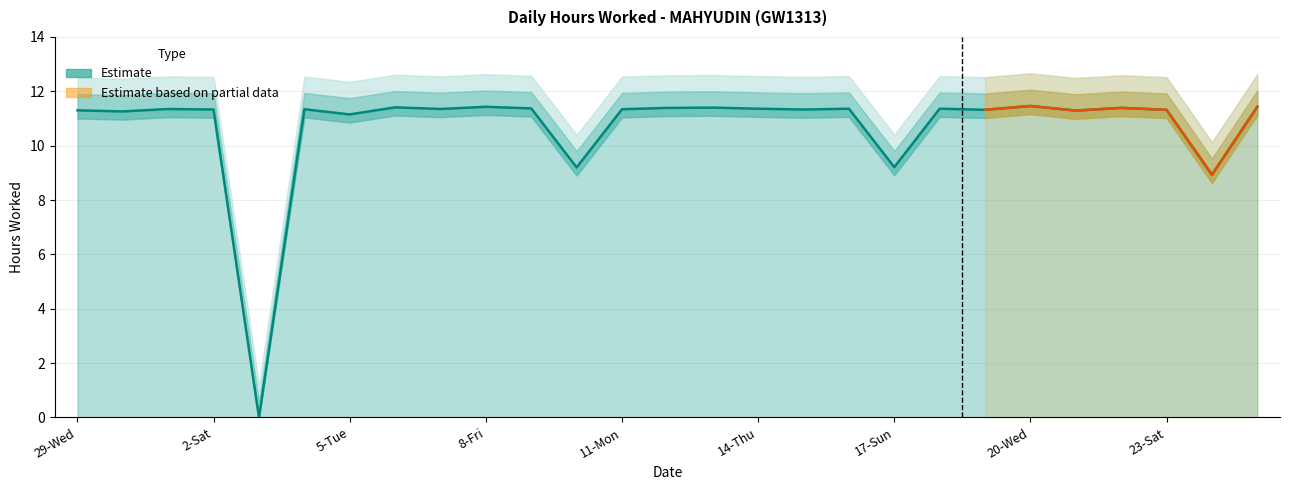

What is the label of the 23rd point from the left?

21-Thu